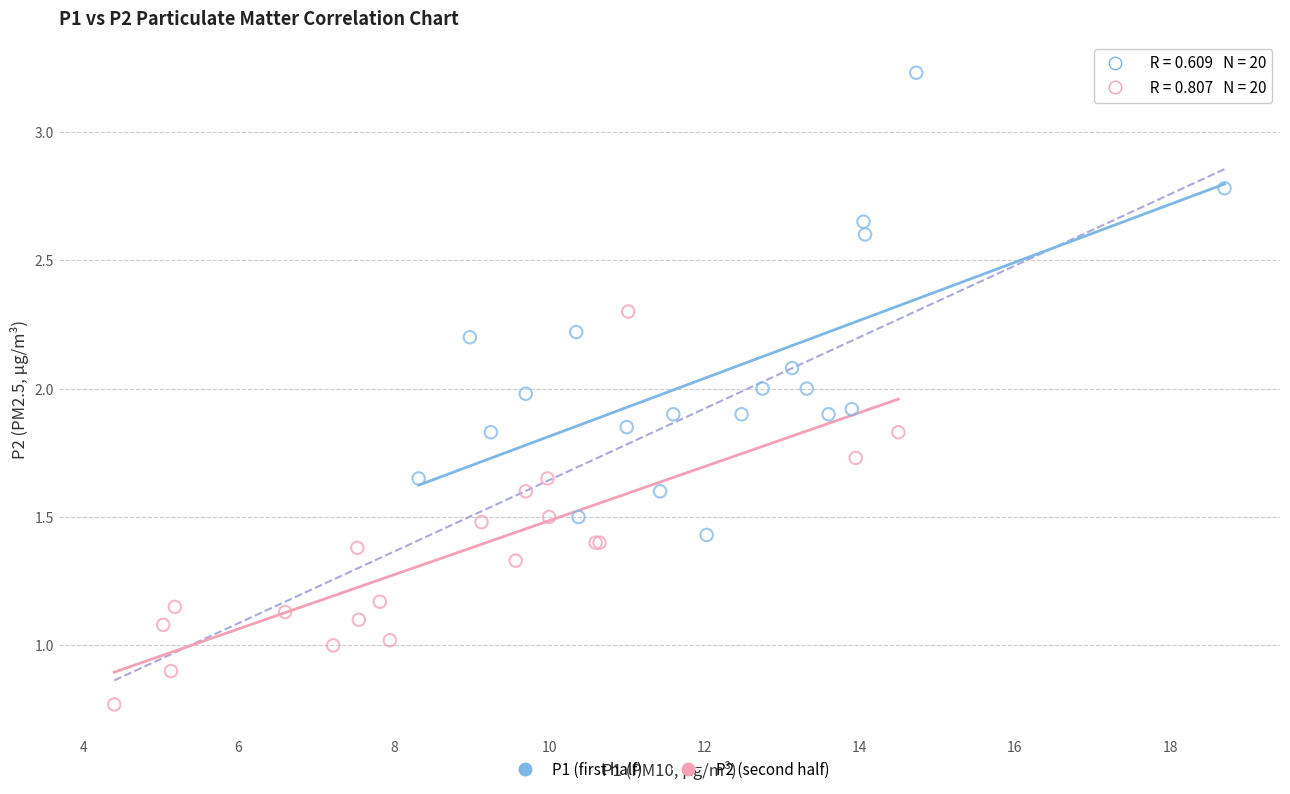

Which series reaches the minimum Y coordinate?

P2 (second half)